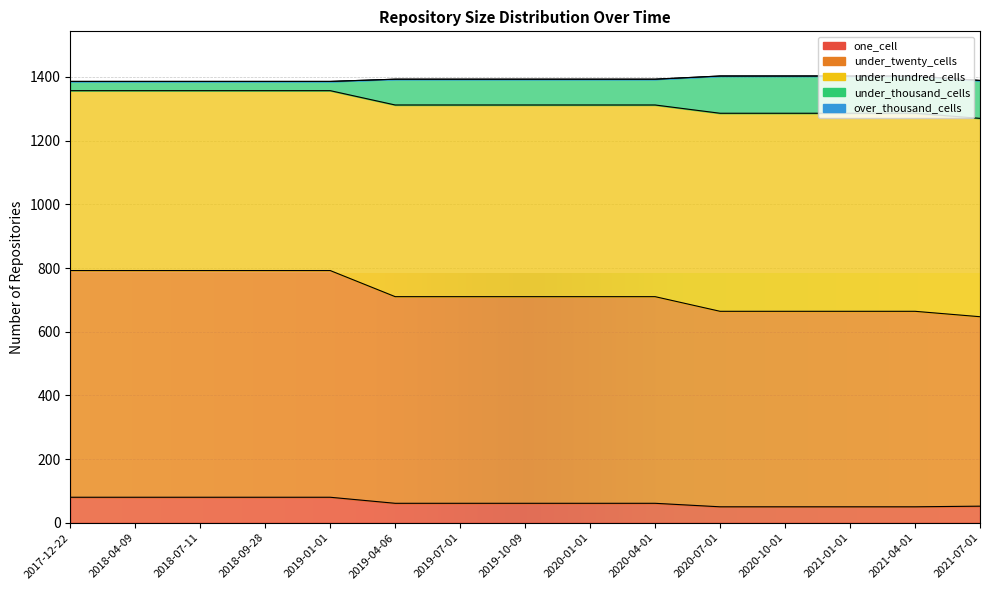

True or false: under_hundred_cells has a value of 204 at 2021-01-01.

False